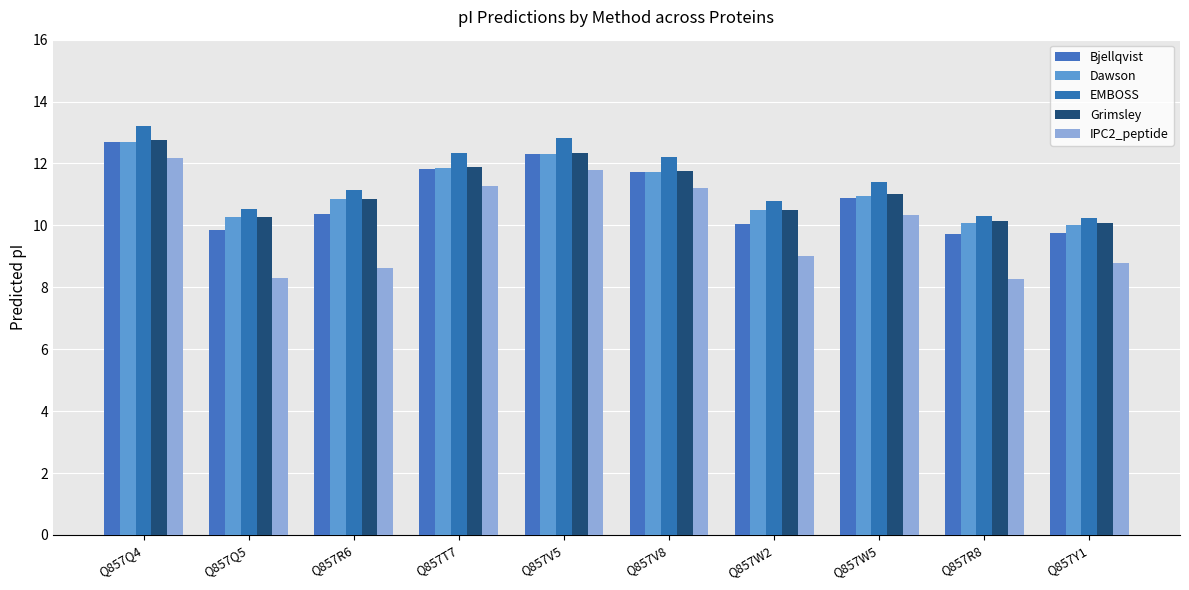

What position from the right is Q857V8?

5